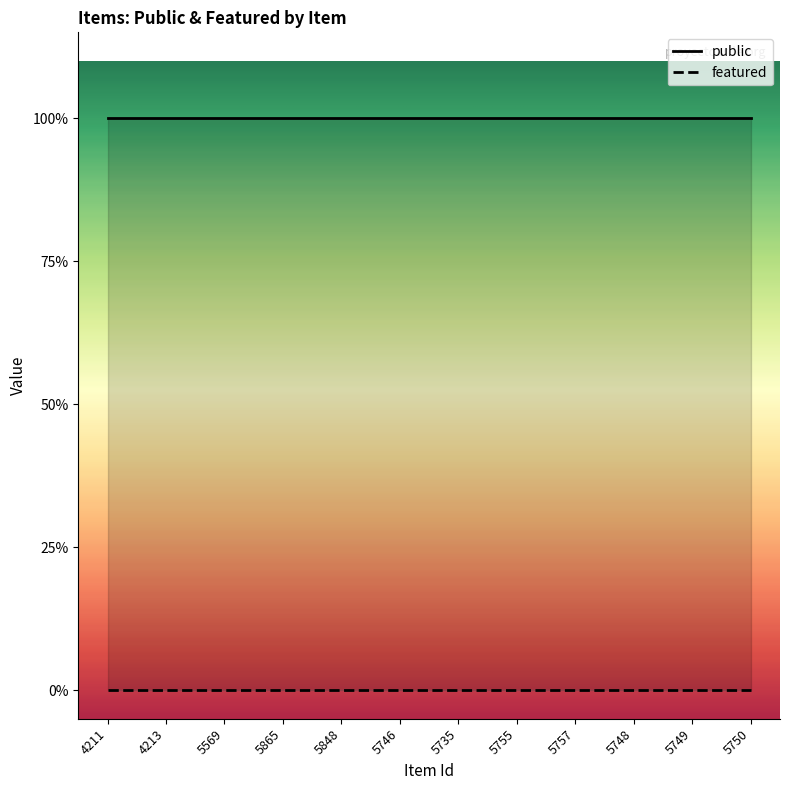

Is it true that featured equals 0 at 5750?

True